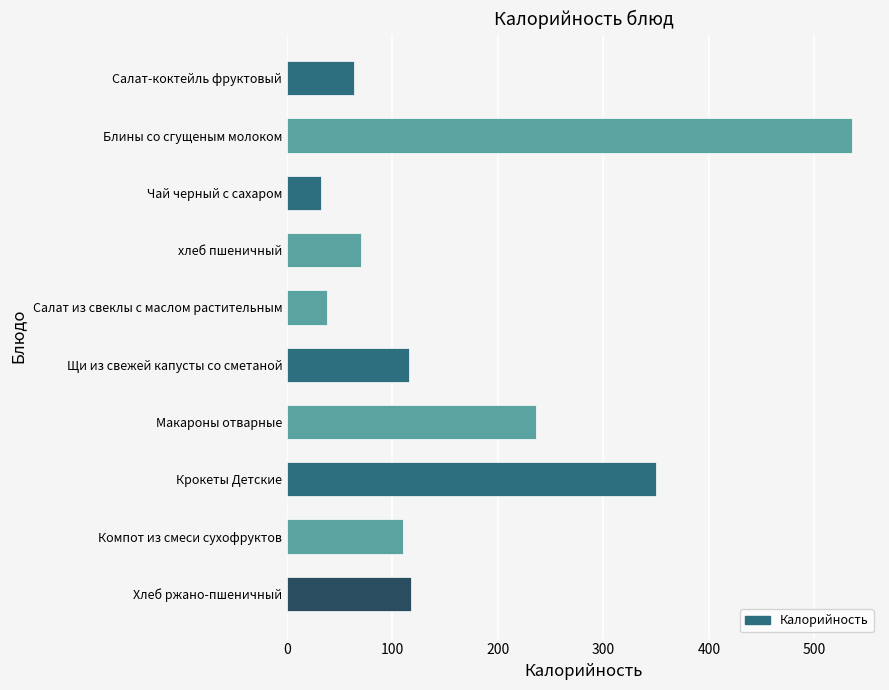

True or false: the data shows 63.7 at Салат-коктейль фруктовый.

True